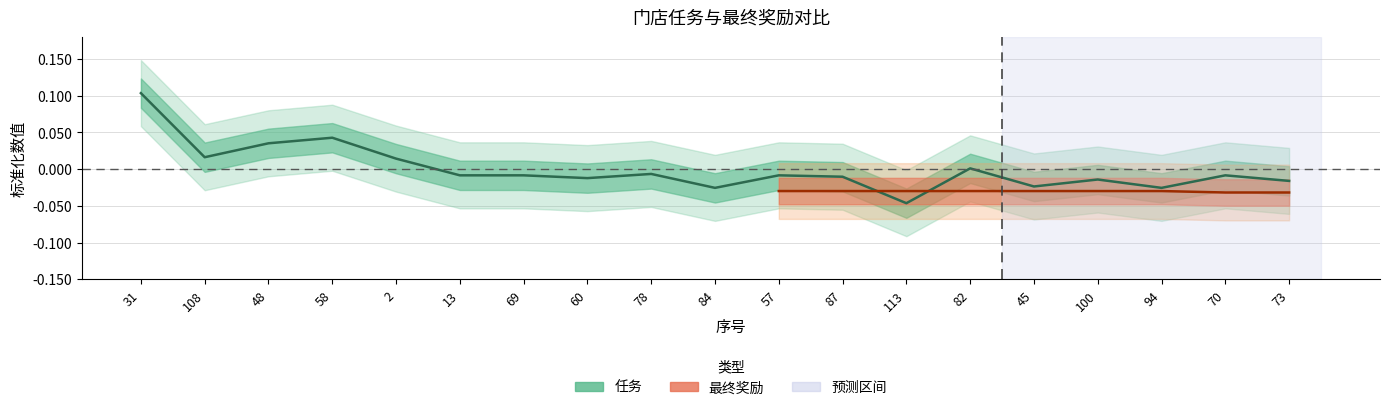

Count the number of values greater than 0.

6